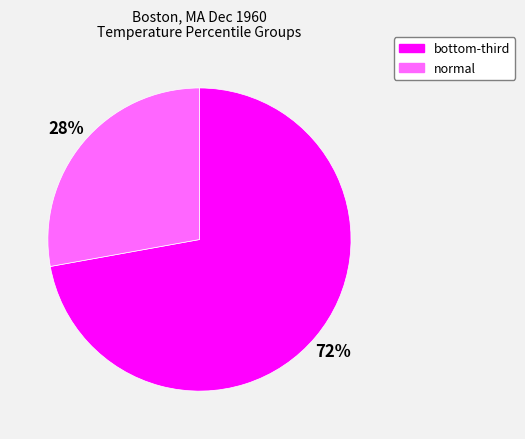

Count the number of slices in the pie.

2